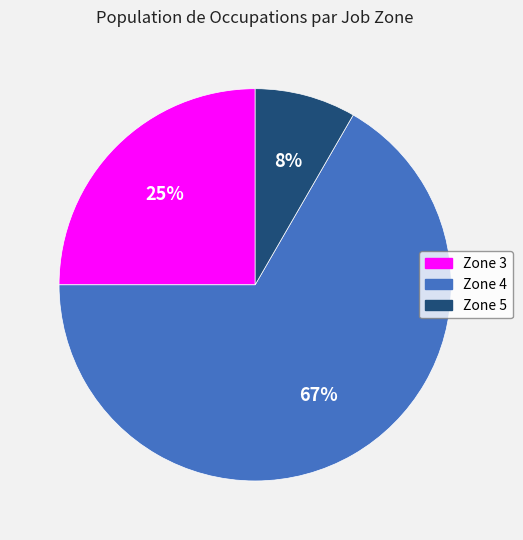

Does Zone 4 account for over 50% of the chart?

Yes